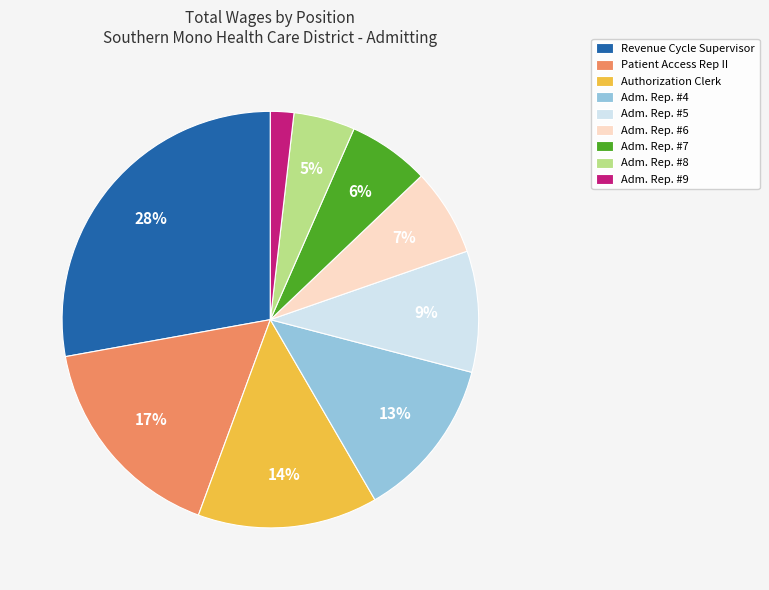

Which slice is the largest?

Revenue Cycle Supervisor